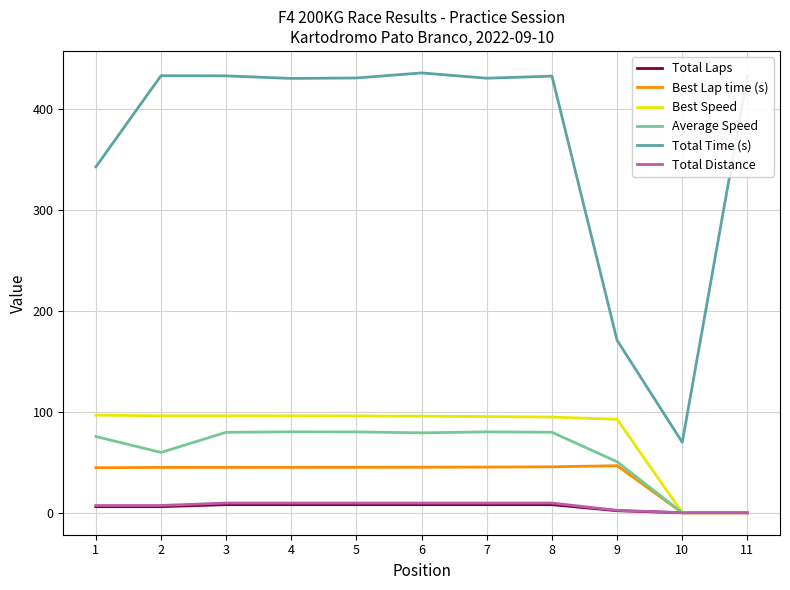

Count the number of categories in the chart.

11